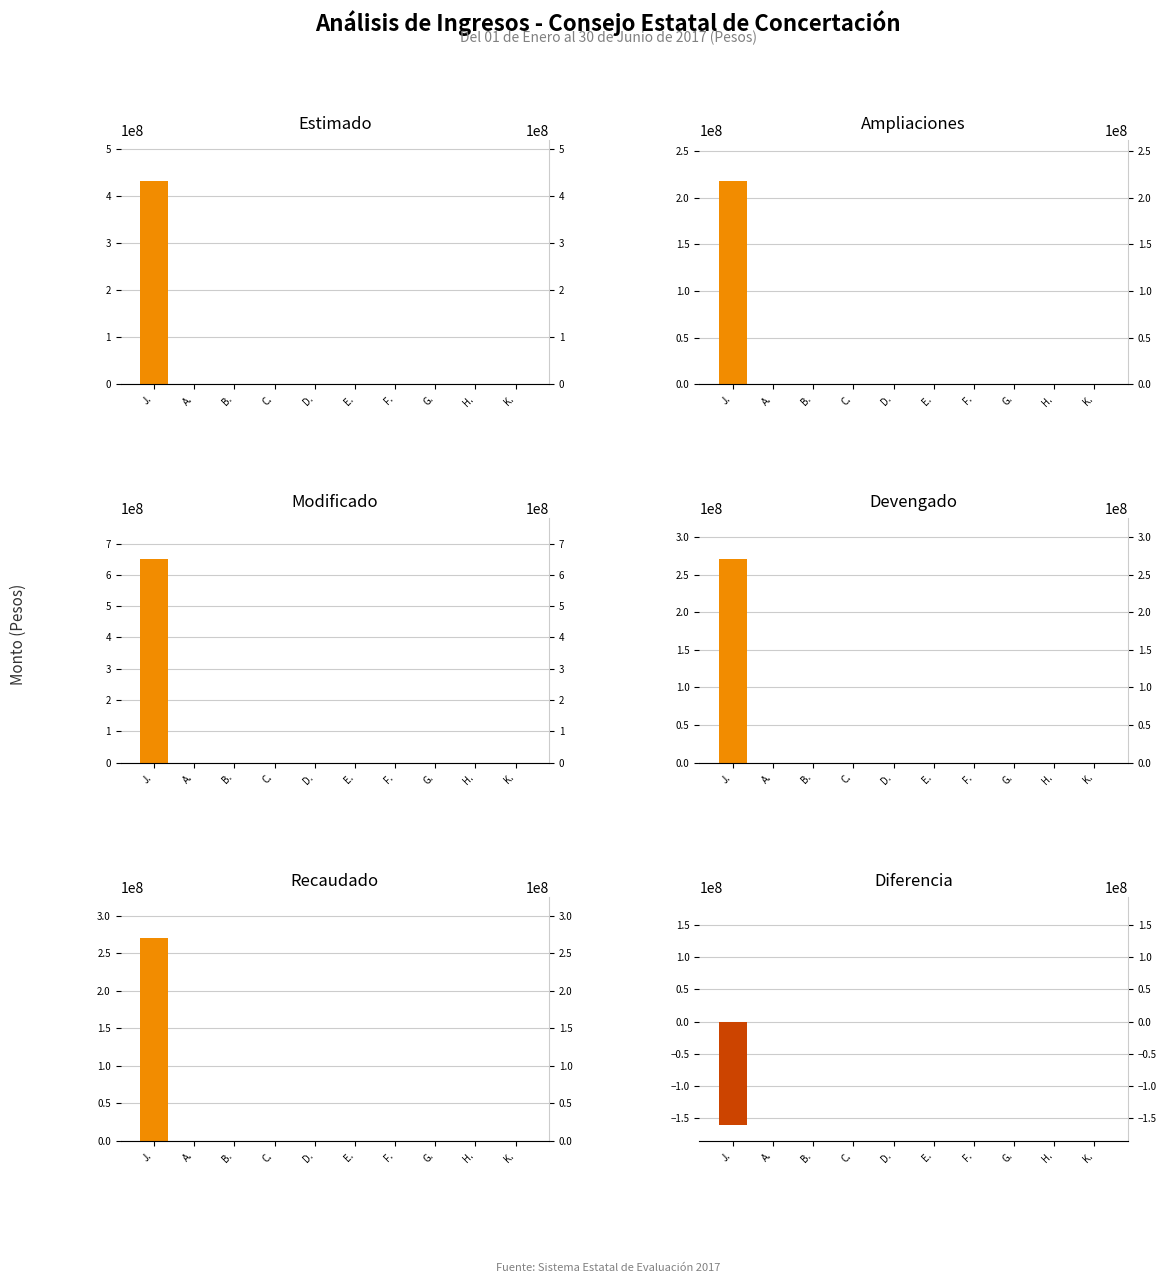

Between A. and E., which is larger?

A.